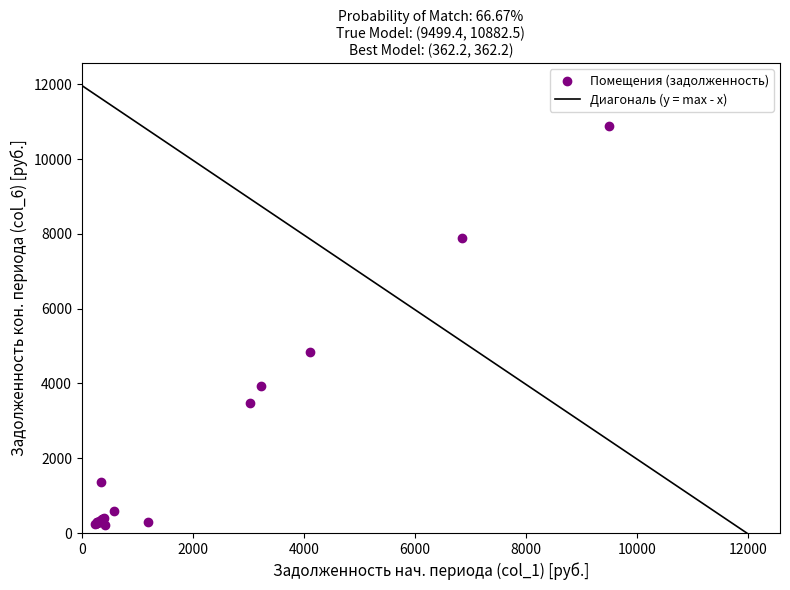

What Y value in the scatter plot is closest to 5543?

4837.7